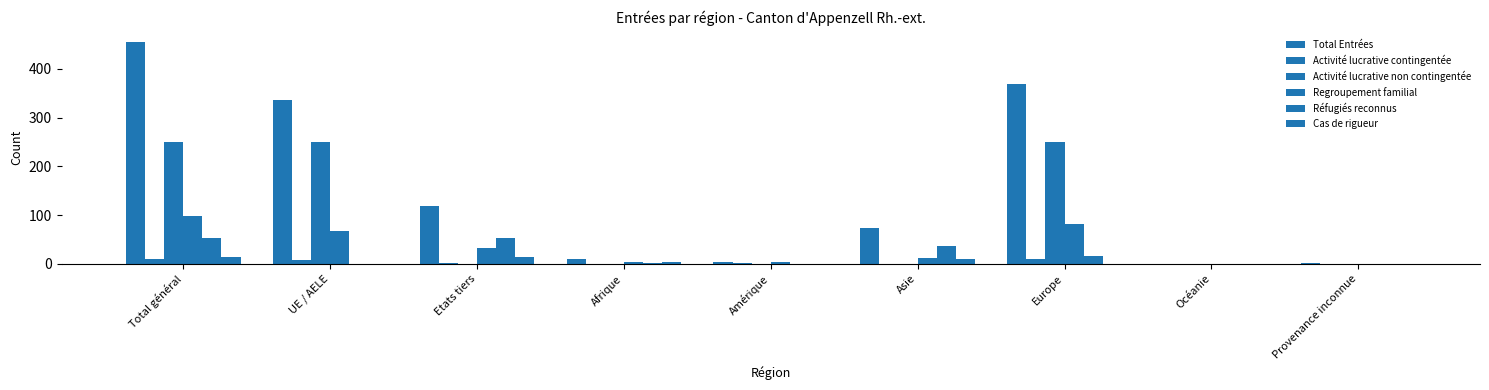

The value of Cas de rigueur at Océanie is 8. True or false?

False